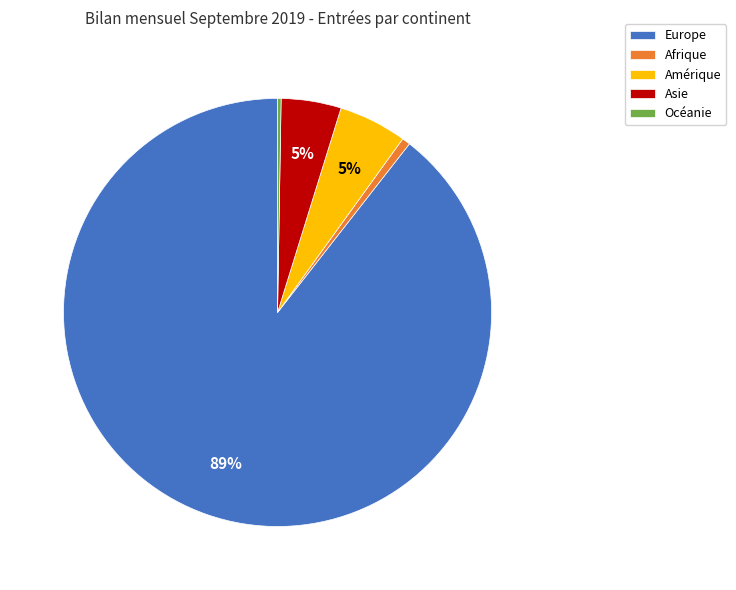

Which has a higher value, Afrique or Asie?

Asie